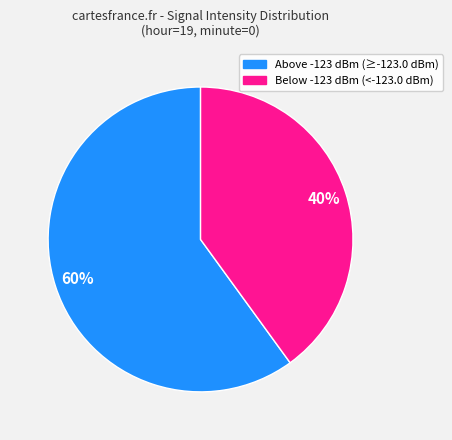

To the nearest percent, what portion does Below -123 dBm (<-123.0 dBm) represent?

40%